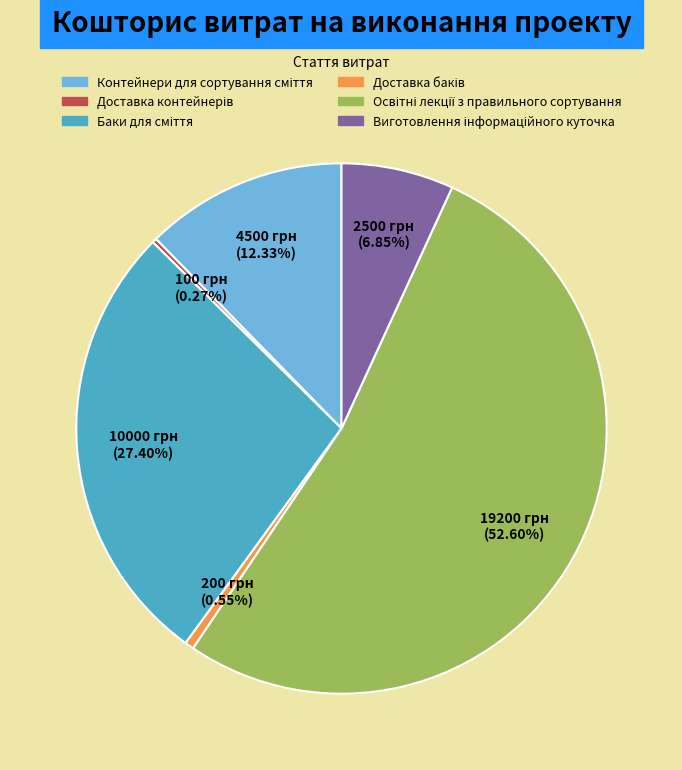

Count the number of slices in the pie.

6